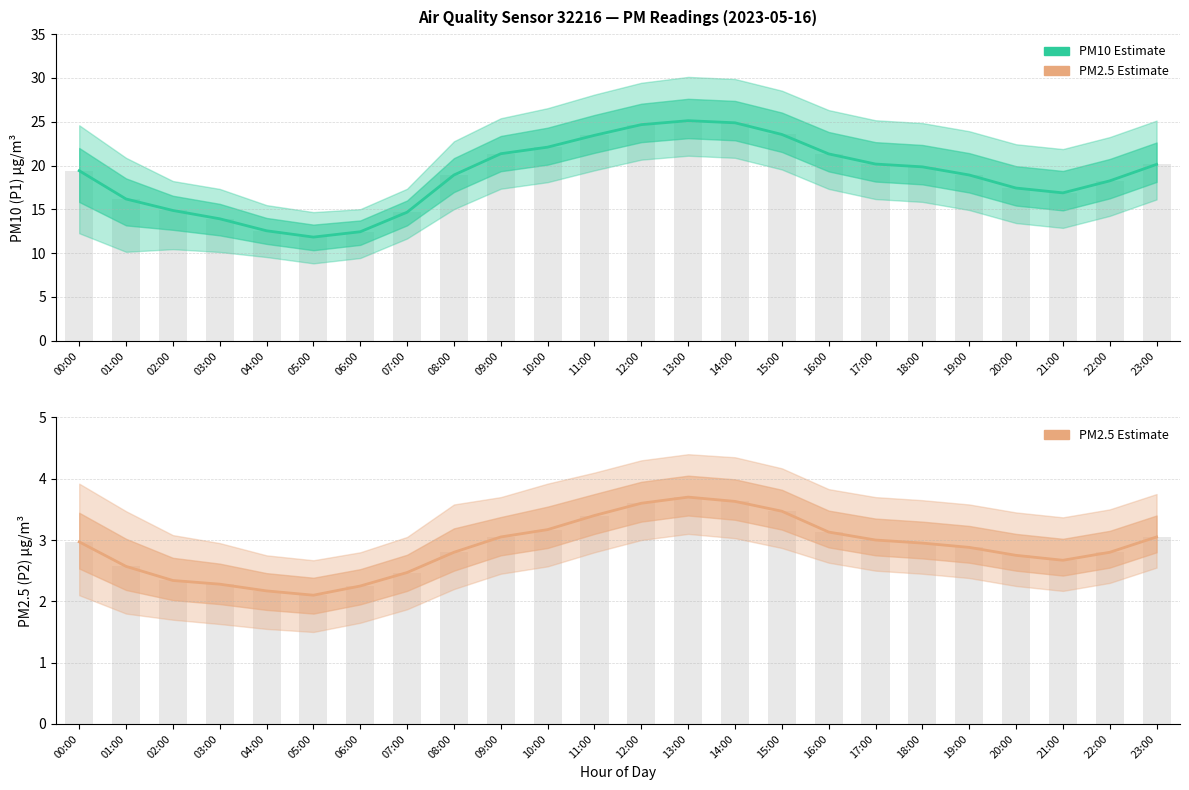

Which series has the largest total across all categories?

P1 (PM10)